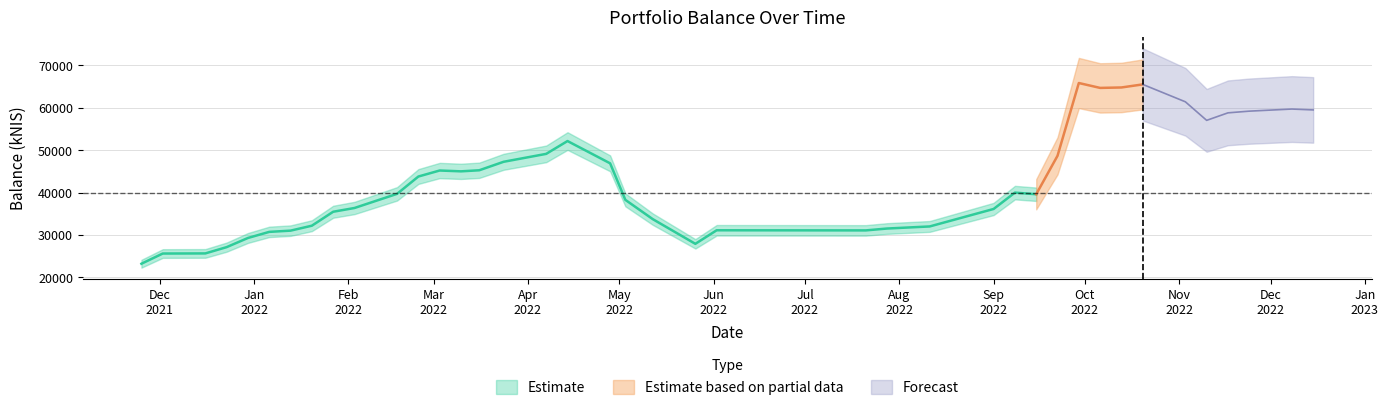

What is the approximate value at 2022-02-24?

43772.4